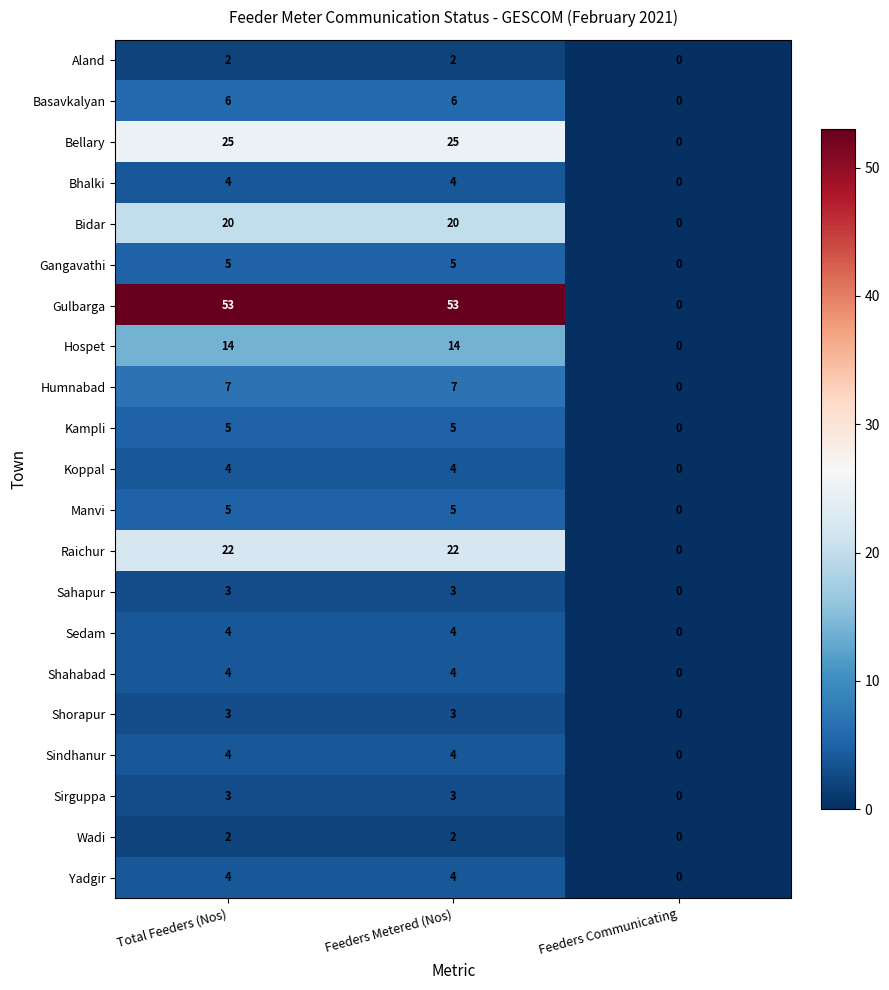

How many Humnabad values are between 0 and 7?

3